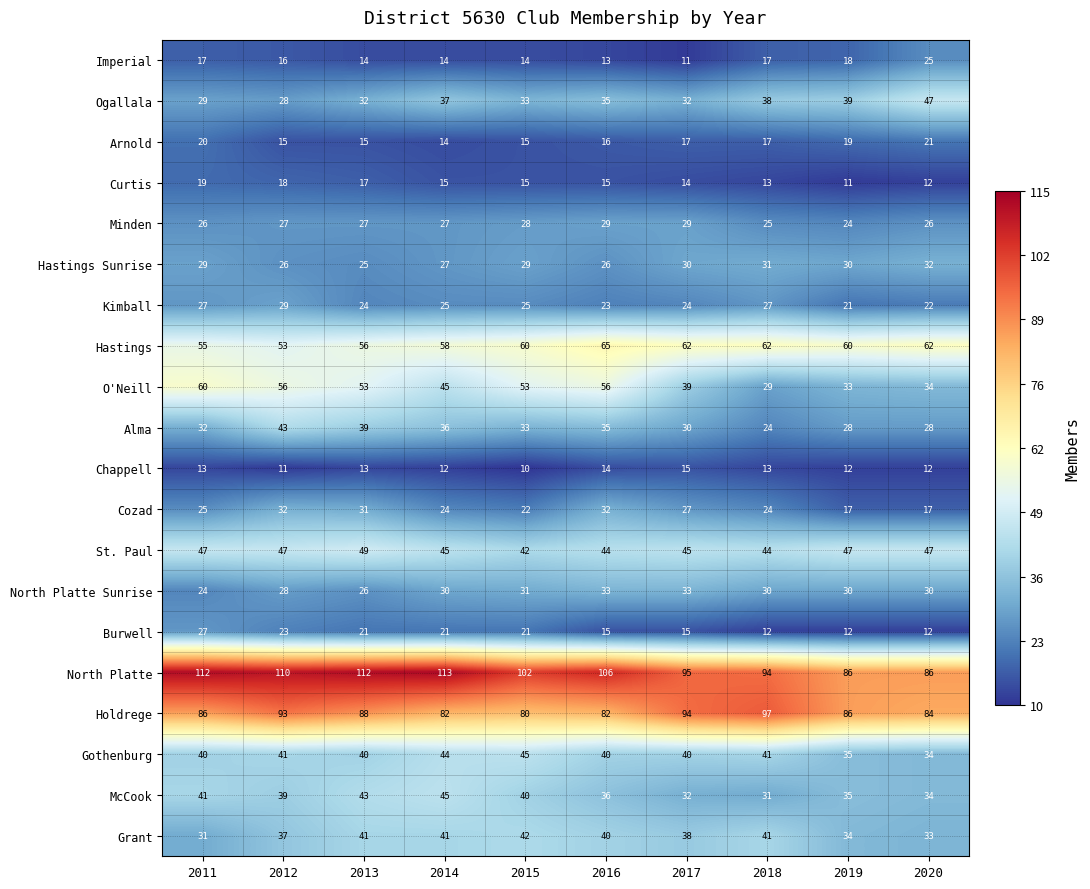

What is the approximate value of Minden at 2020?

26